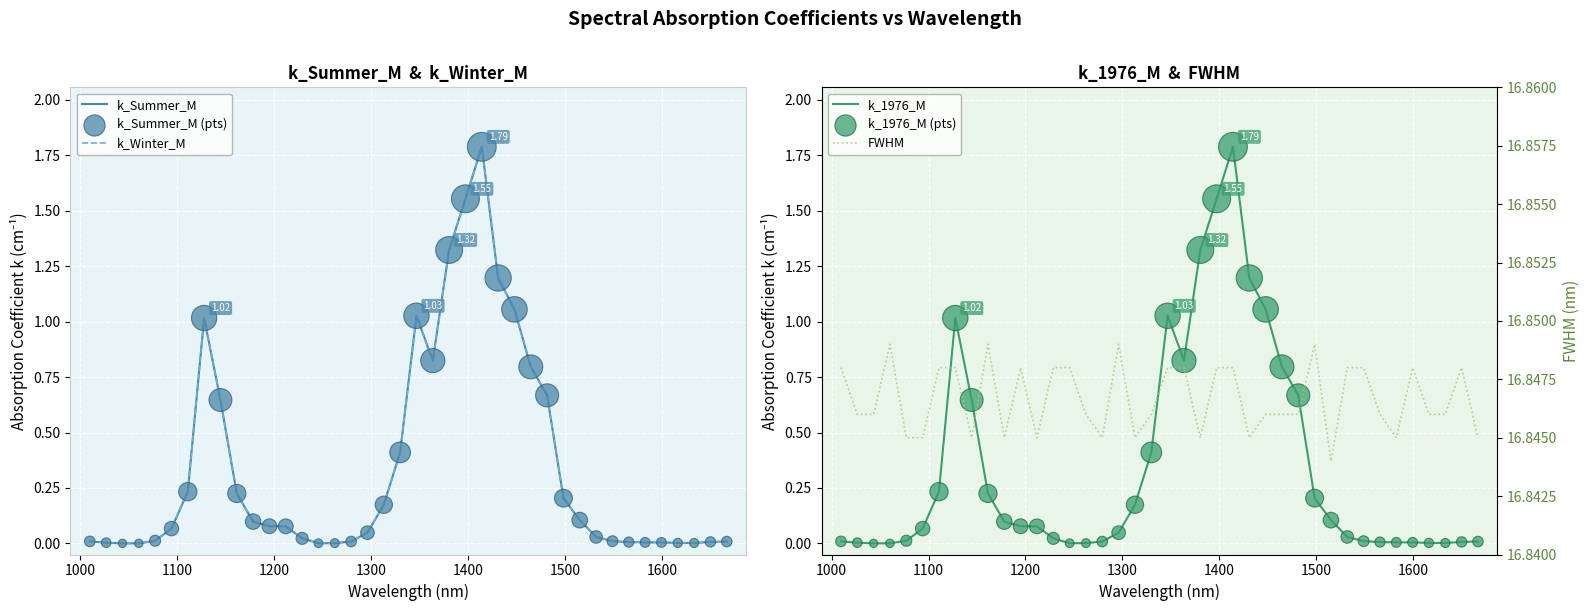

At how many categories does at least one series exceed 16?

40